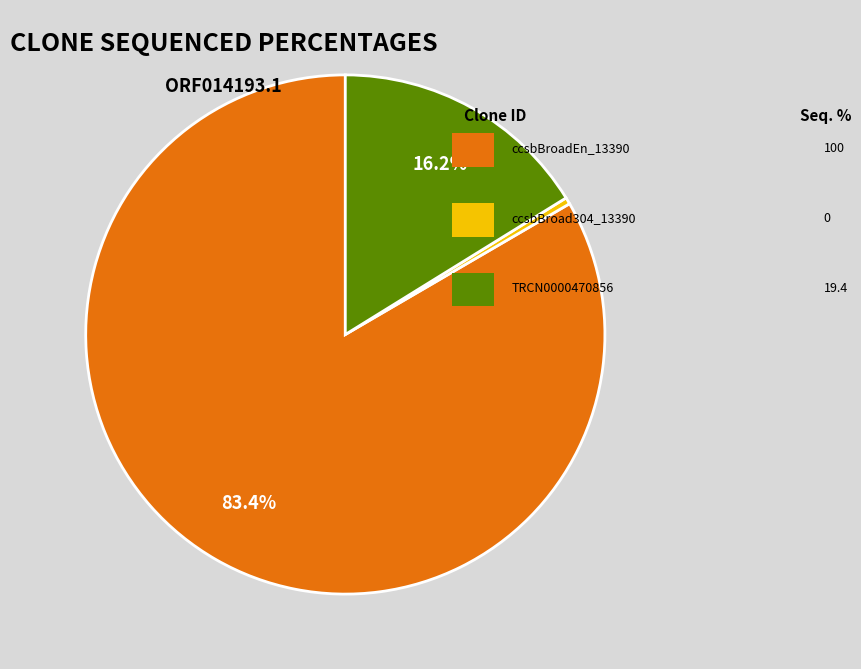

Does any single category account for the majority?

Yes